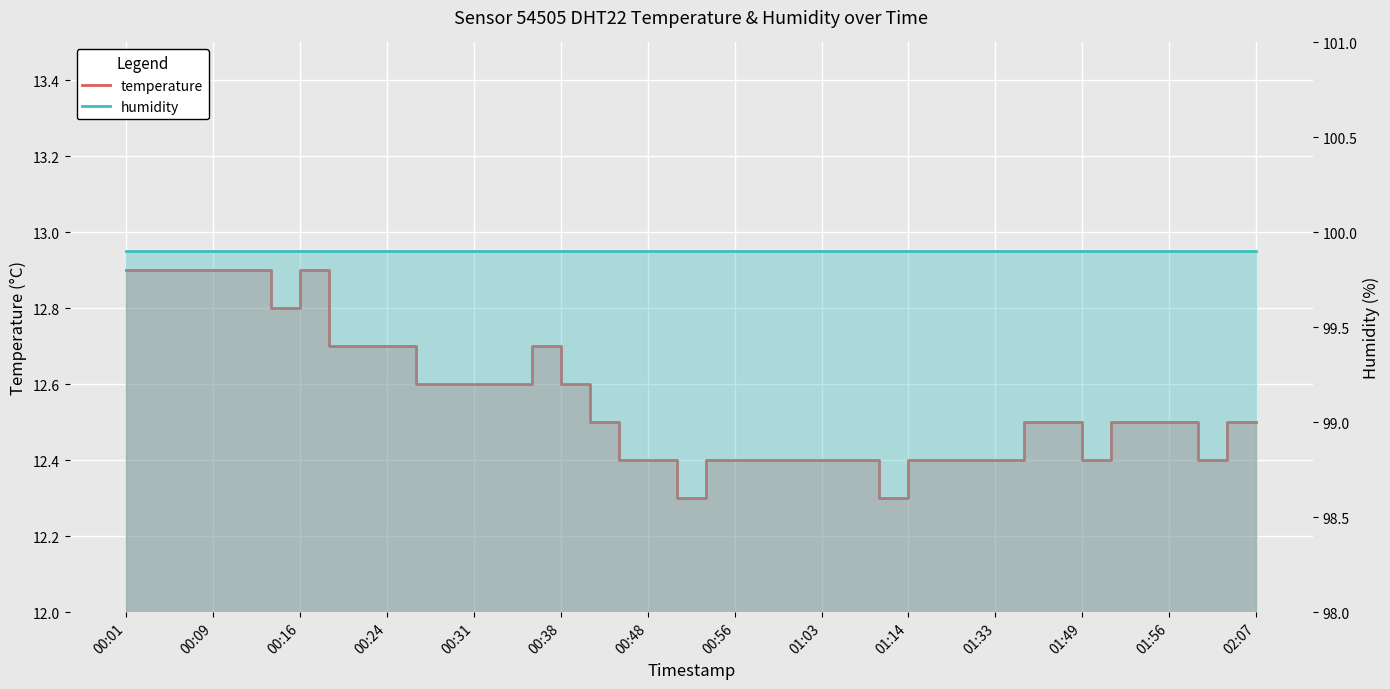

Reading left to right, transcribe all the data shown in this chart.

00:01=12.9	00:04=12.9	00:06=12.9	00:09=12.9	00:11=12.9	00:14=12.8	00:16=12.9	00:19=12.7	00:21=12.7	00:24=12.7	00:26=12.6	00:28=12.6	00:31=12.6	00:33=12.6	00:36=12.7	00:38=12.6	00:41=12.5	00:46=12.4	00:48=12.4	00:51=12.3	00:53=12.4	00:56=12.4	00:58=12.4	01:01=12.4	01:03=12.4	01:06=12.4	01:08=12.3	01:14=12.4	01:27=12.4	01:30=12.4	01:33=12.4	01:39=12.5	01:46=12.5	01:49=12.4	01:51=12.5	01:54=12.5	01:56=12.5	01:59=12.4	02:02=12.5	02:07=12.5